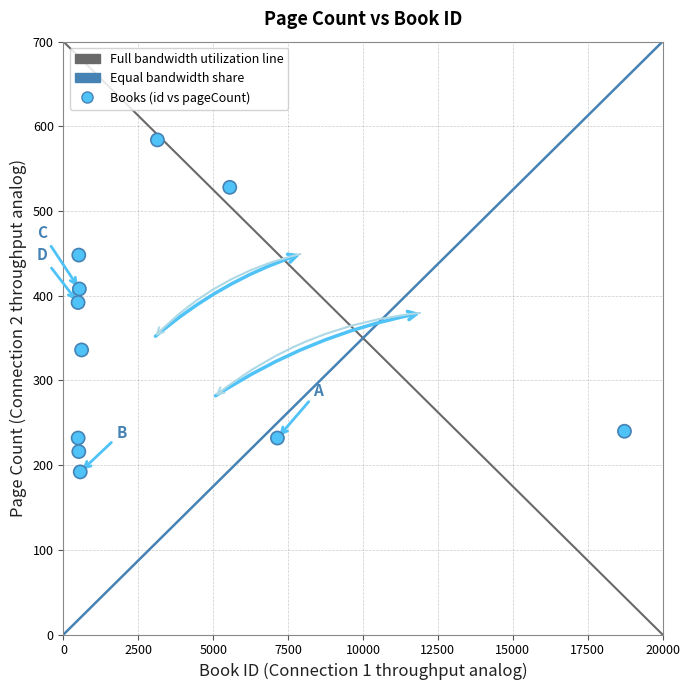

What is the range of Y values (max minus min)?

392